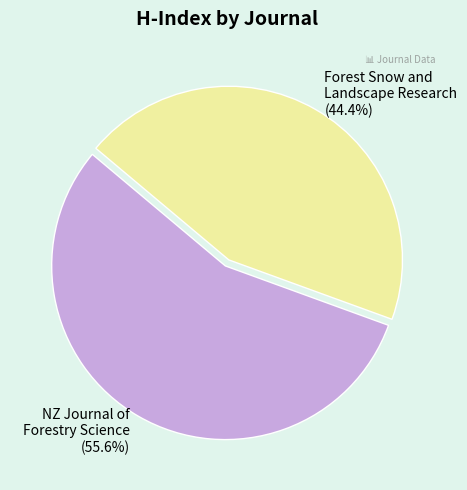

Which slice represents more than half of the pie?

NZ Journal of Forestry Science